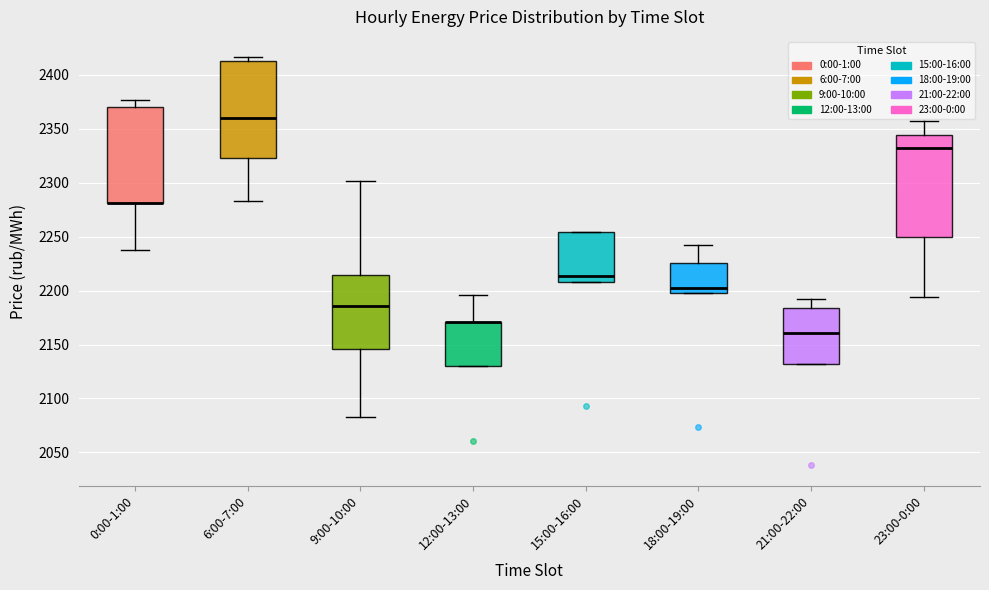

Where is the upper edge of the box for 0:00-1:00 on the y-axis? The values are not printed on the chart, so give them approximately, as read against the axis.

2370